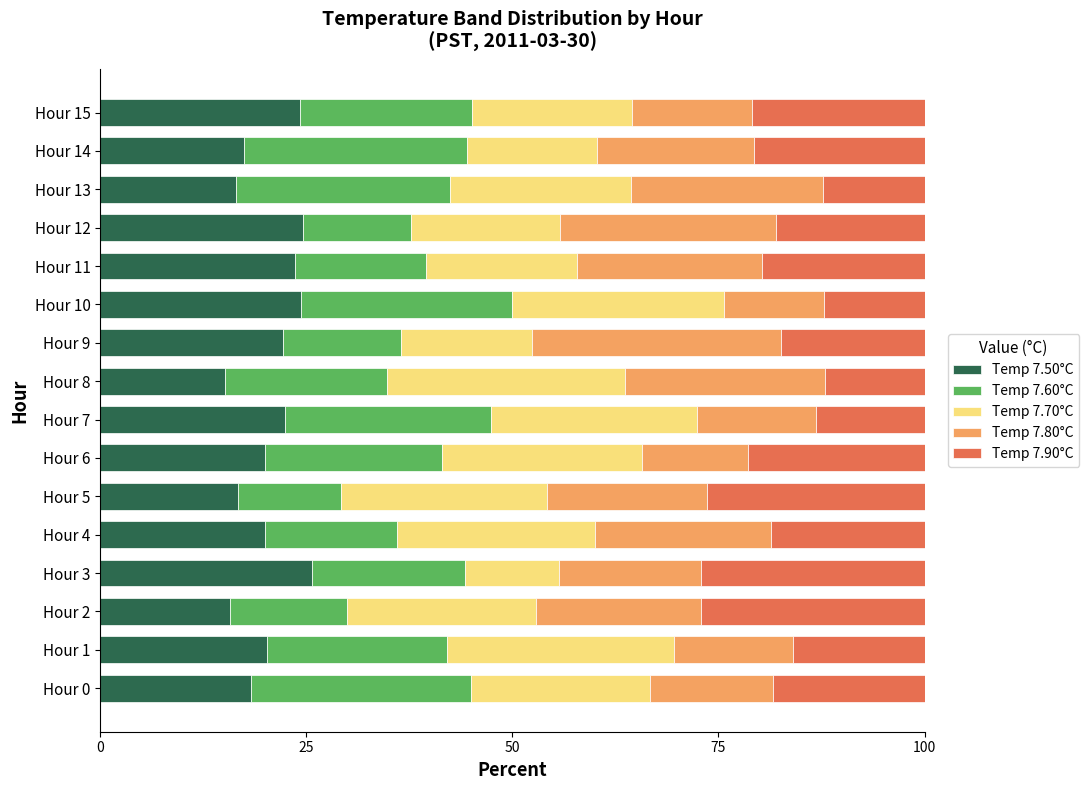

What is the difference between the maximum and second lowest values in the Temp 7.50°C series?

10.0